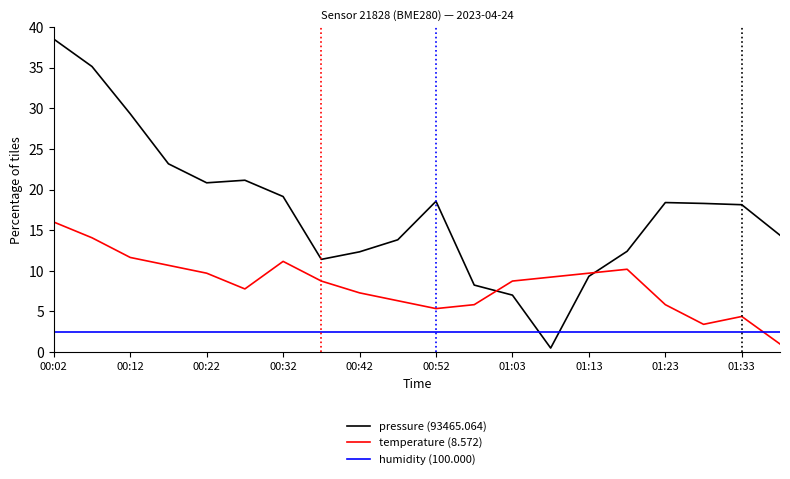

True or false: humidity (100.000) and temperature (8.572) intersect in this chart.

True